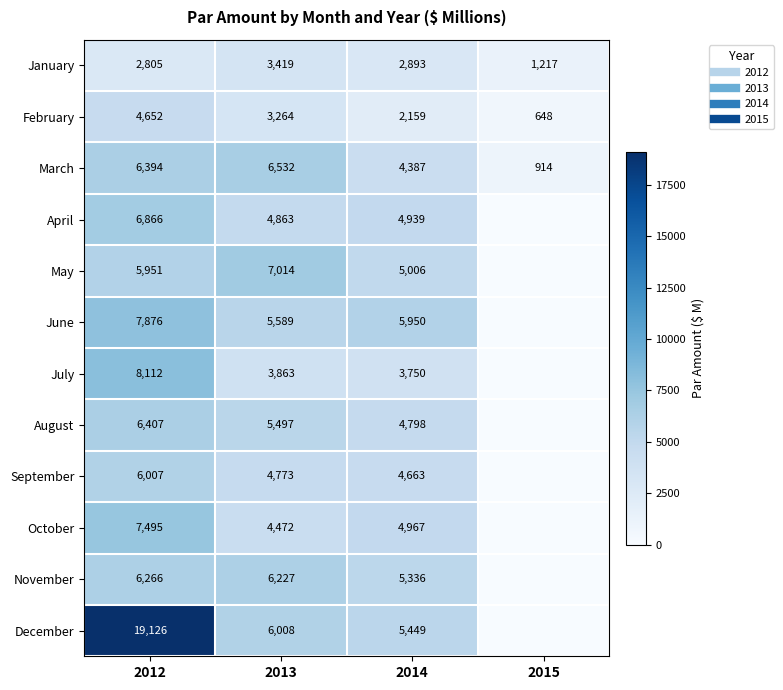

List the series in order of their peak value, highest first.

December, July, June, October, May, April, March, August, November, September, February, January